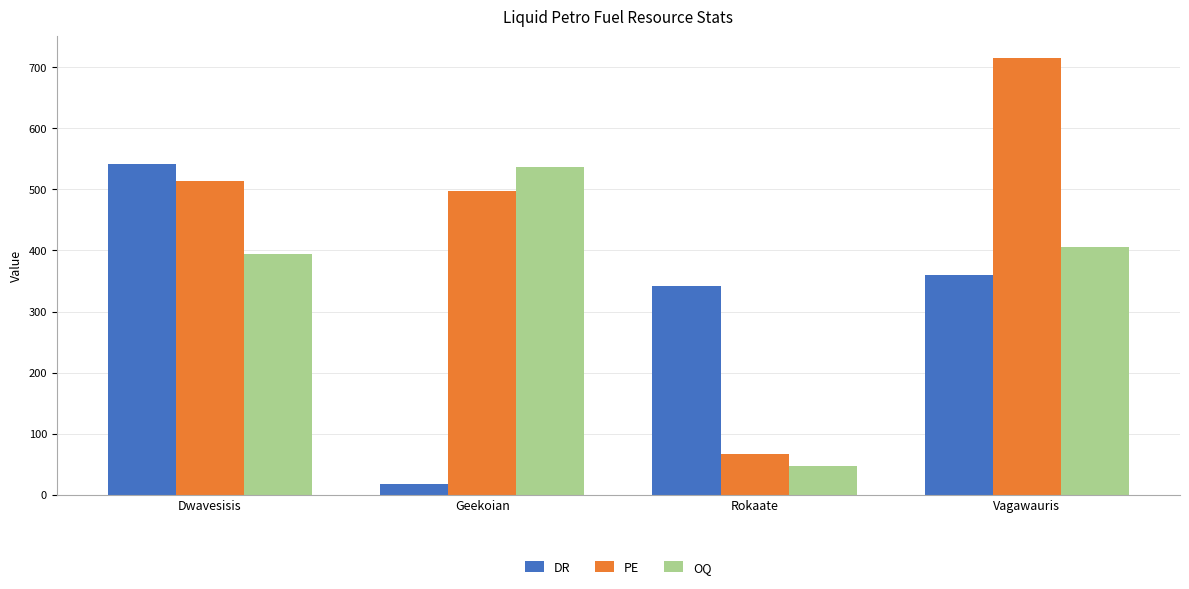

Where is OQ nearest to the value 291?

Dwavesisis